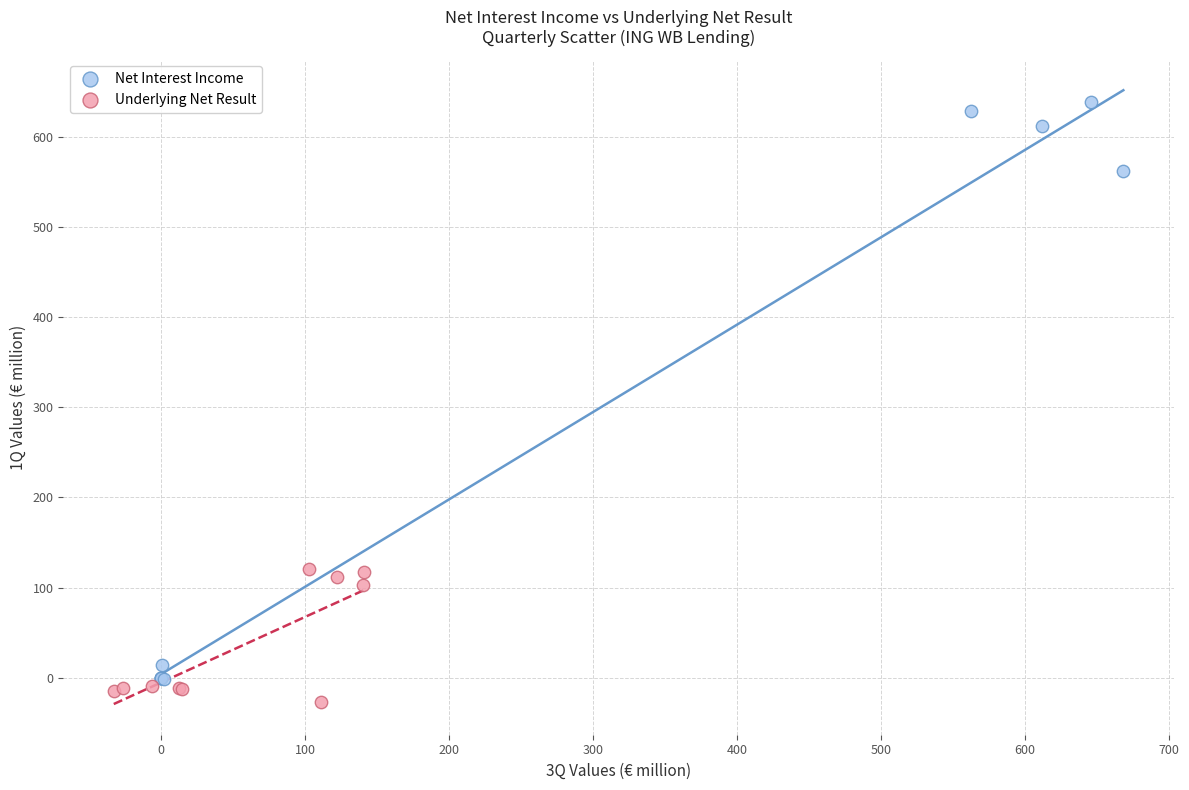

What are all the series names shown in the legend?

Net Interest Income, Underlying Net Result